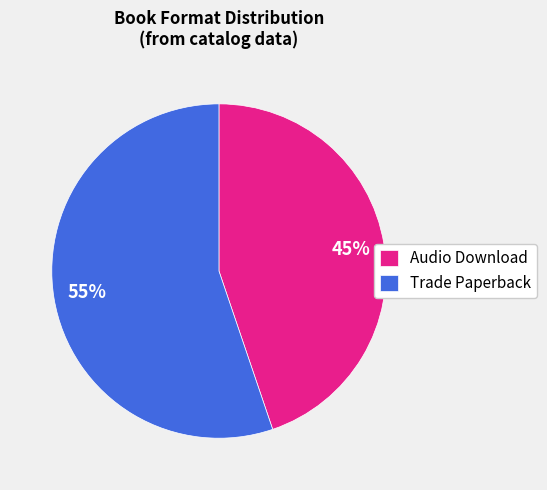

Rank the categories by value from highest to lowest.

Trade Paperback, Audio Download